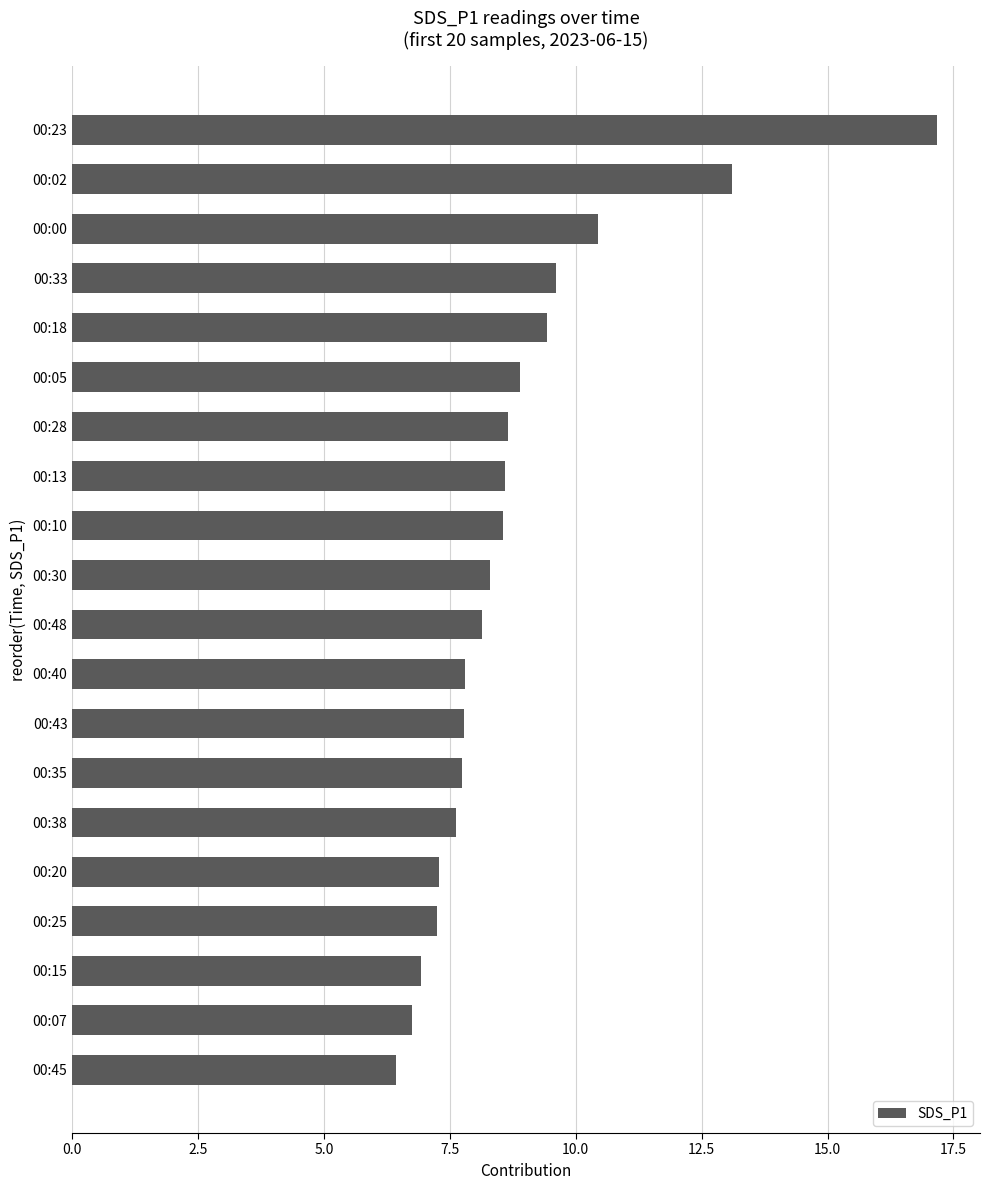

Read the value at 00:38.

7.6